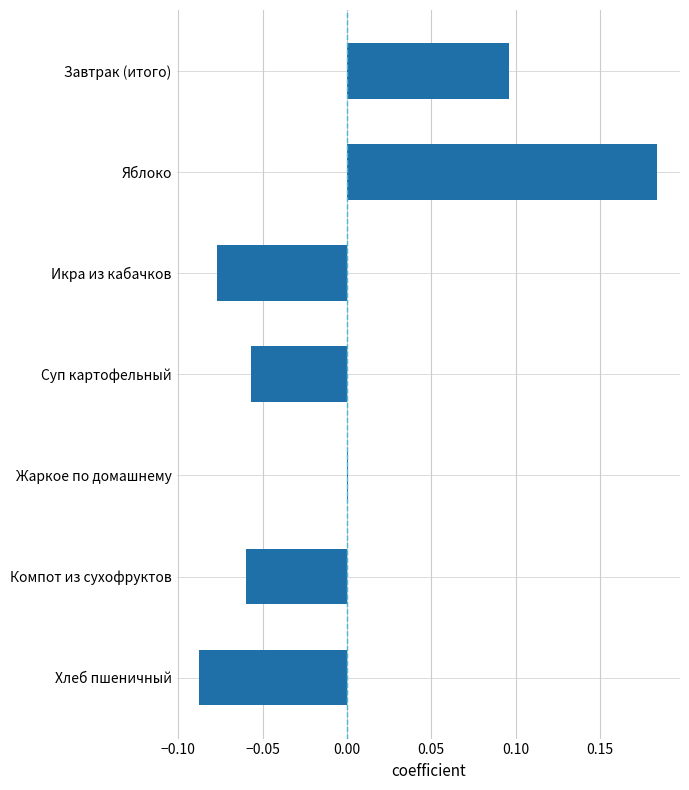

Which has a higher value, Хлеб пшеничный or Завтрак (итого)?

Завтрак (итого)